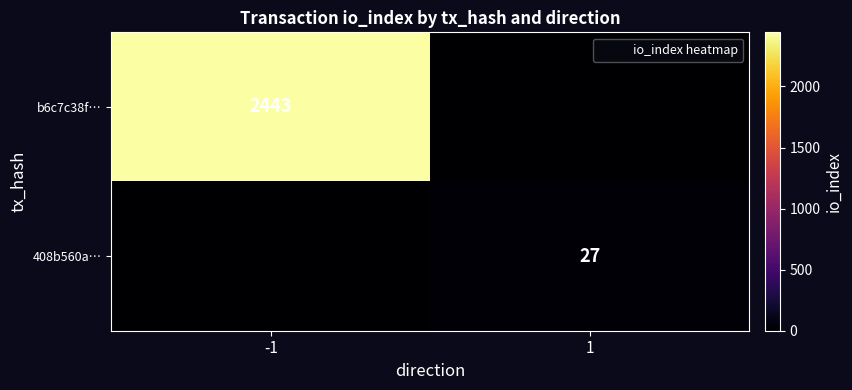

What value does the b6c7c38f… series have at -1?

2443